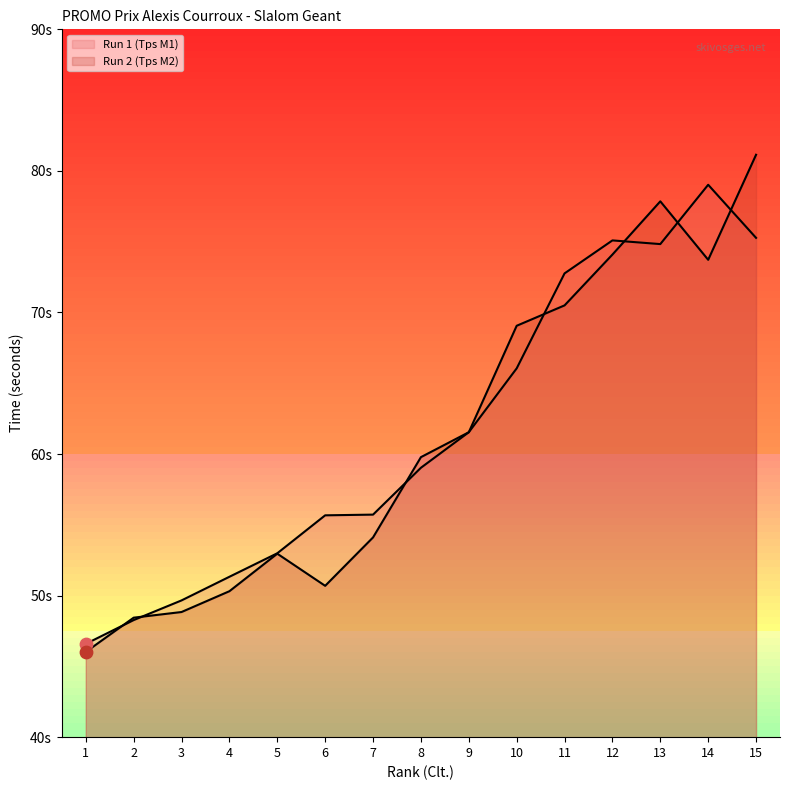

What is the total value across all series at 10?

135.1